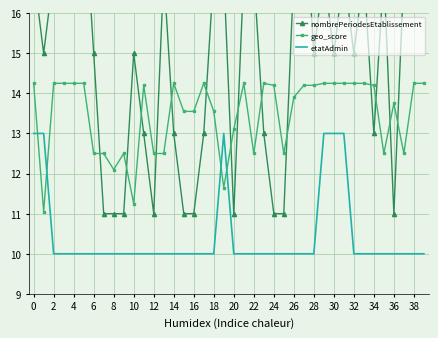

True or false: geo_score has a value of 13.8 at 36.

True